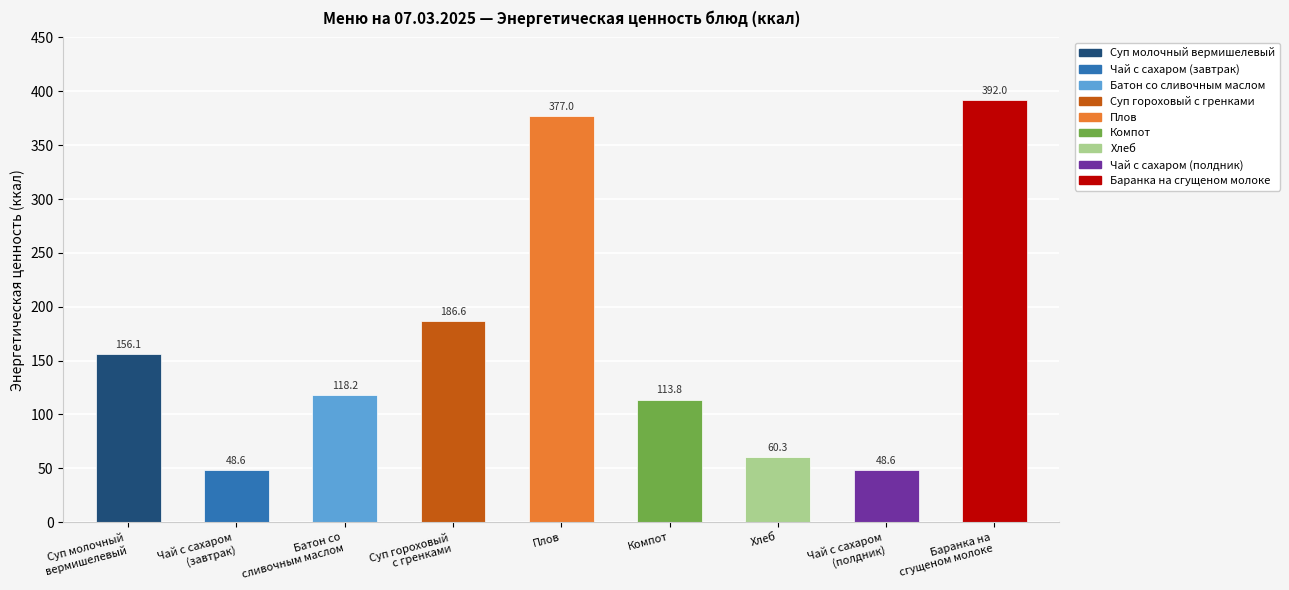

What is the label of the 8th bar from the left?

Чай с сахаром
(полдник)